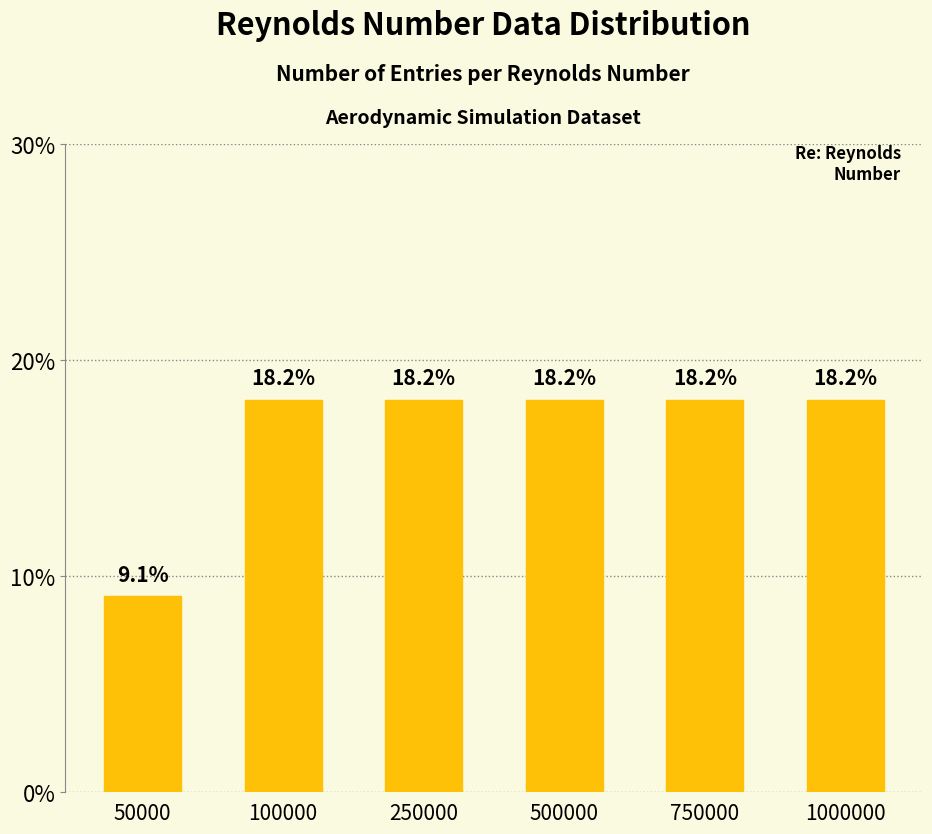

The value at 500000 is 0.1. True or false?

False